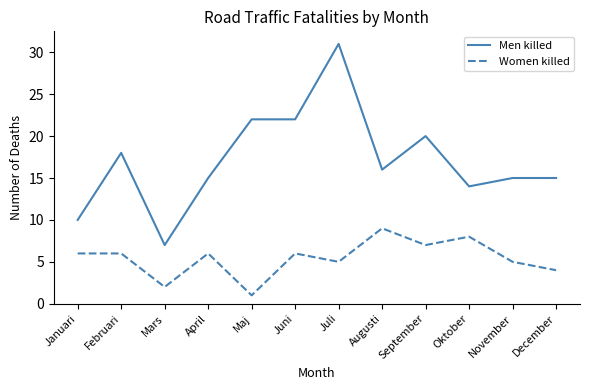

The value of Women killed at September is 7. True or false?

True